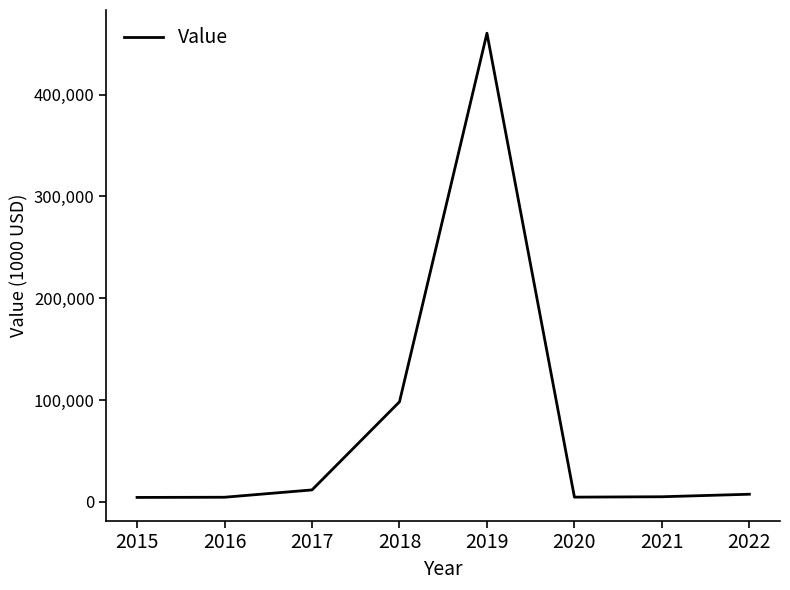

Approximately how many times larger is the value at 2018 compared to 2021?

19.3